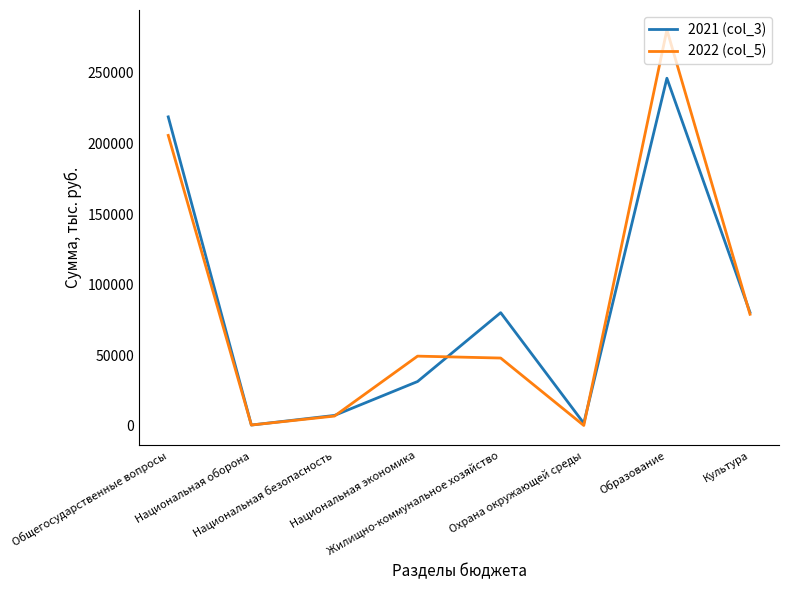

At how many categories does at least one series exceed 41668?

5